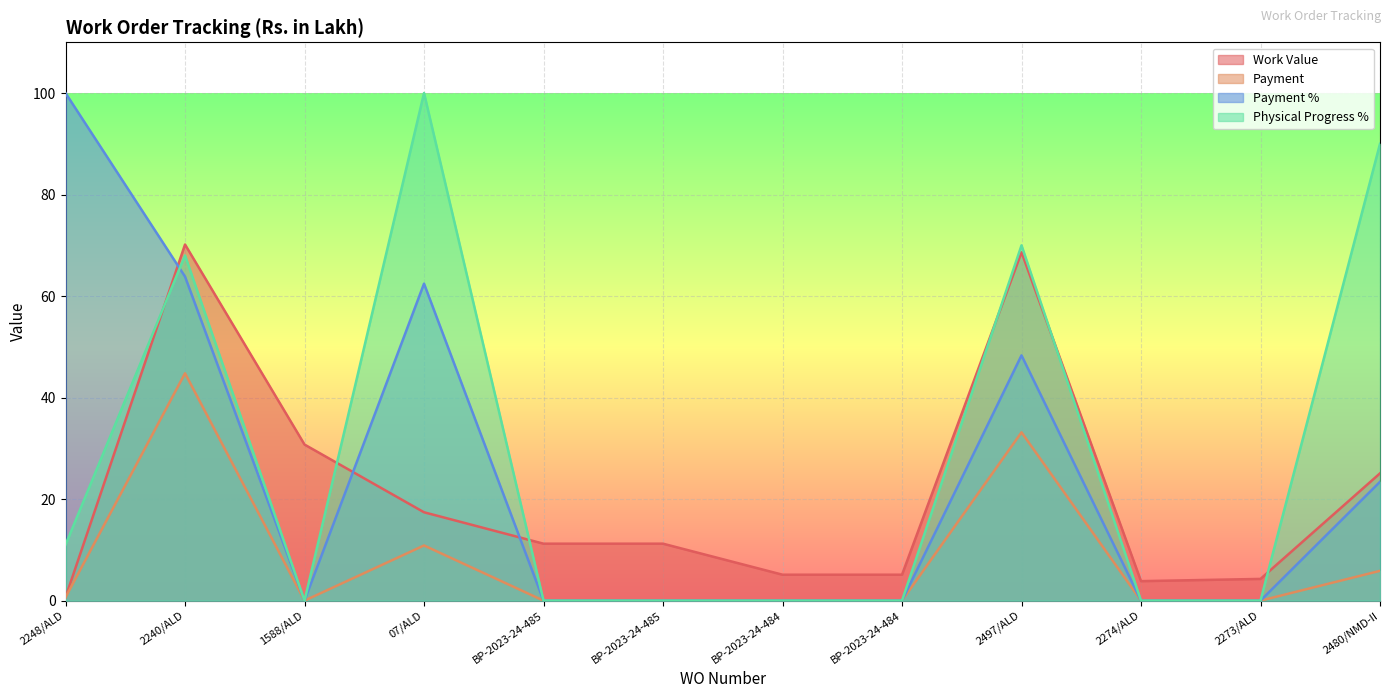

At which category does the chart reach its minimum across all series?

1588/ALD